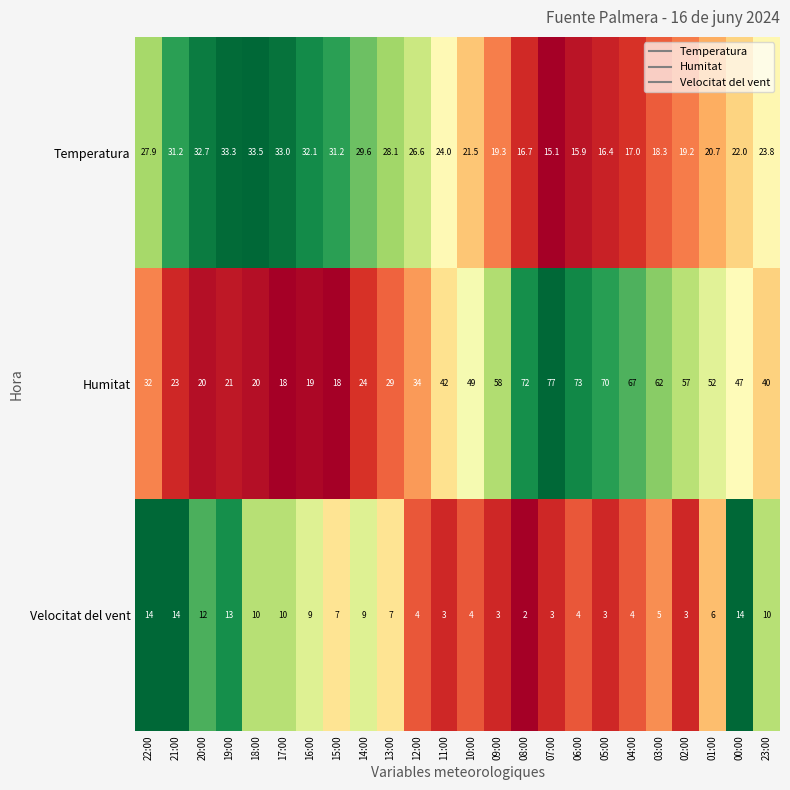

Which series has the largest total across all categories?

Humitat